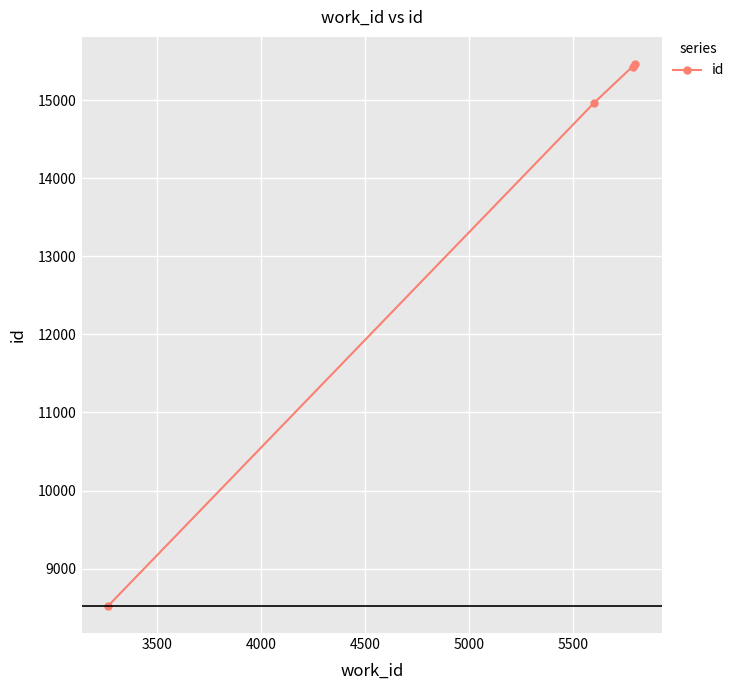

What is the maximum value shown in the chart?

15465